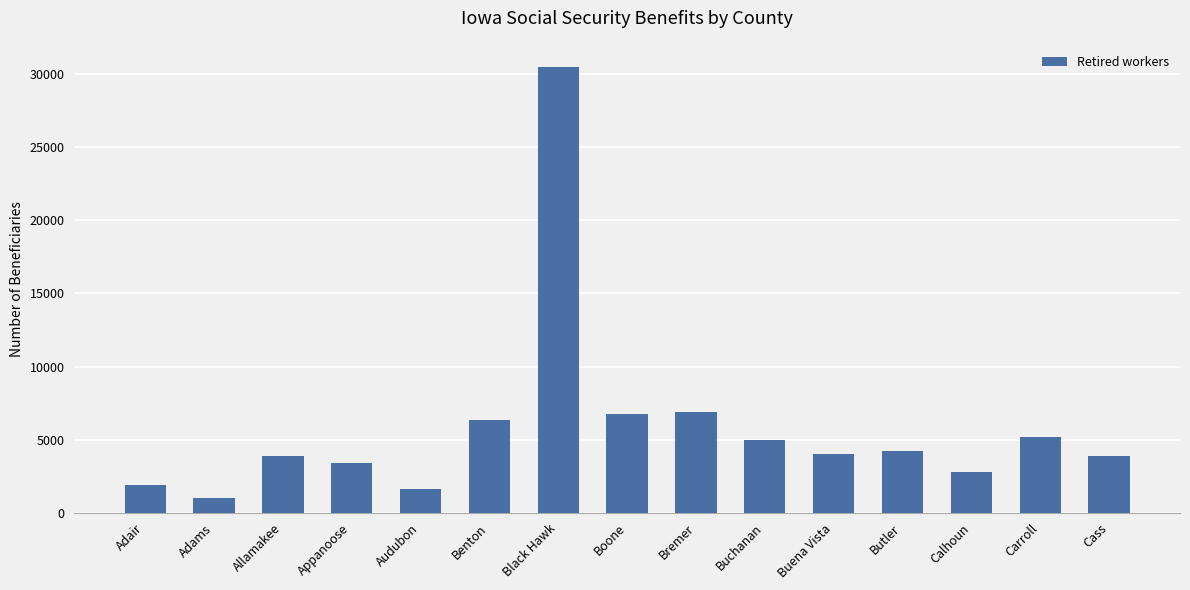

What is the label of the 7th bar from the left?

Black Hawk